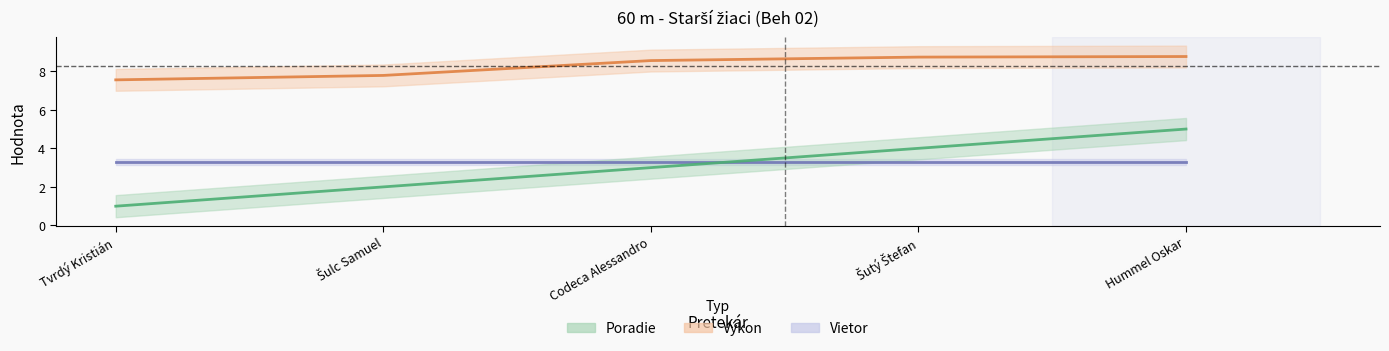

Which series has the widest spread of values?

Poradie